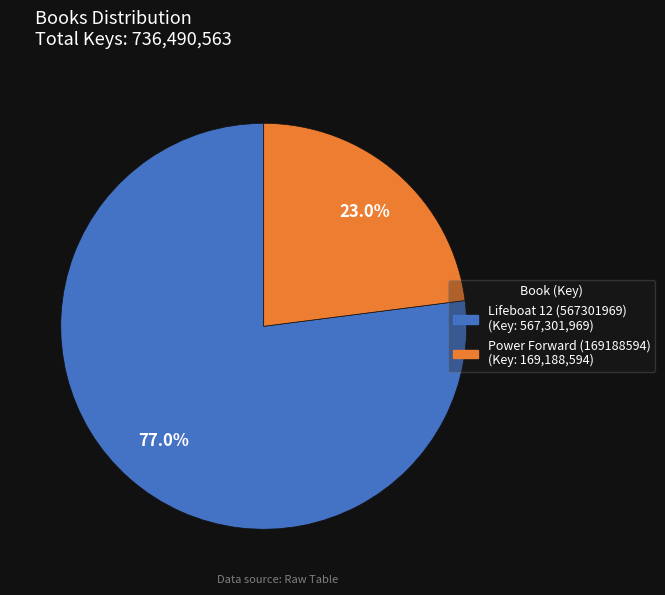

What percentage is the Lifeboat 12 (567301969) slice, to the nearest percent?

77%